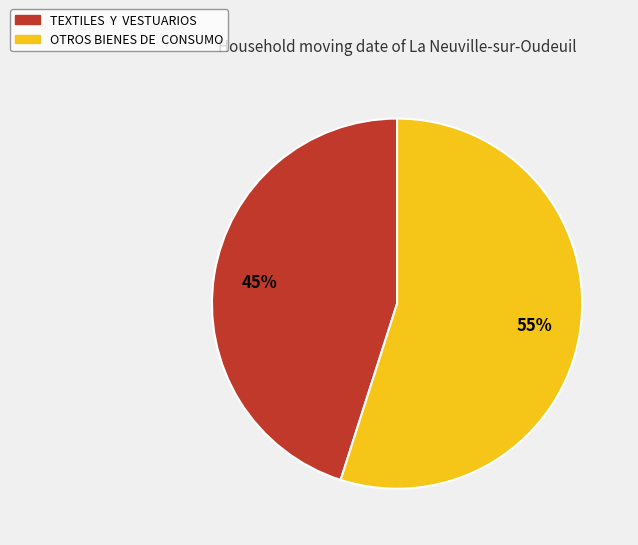

How many slices are in this pie chart?

2